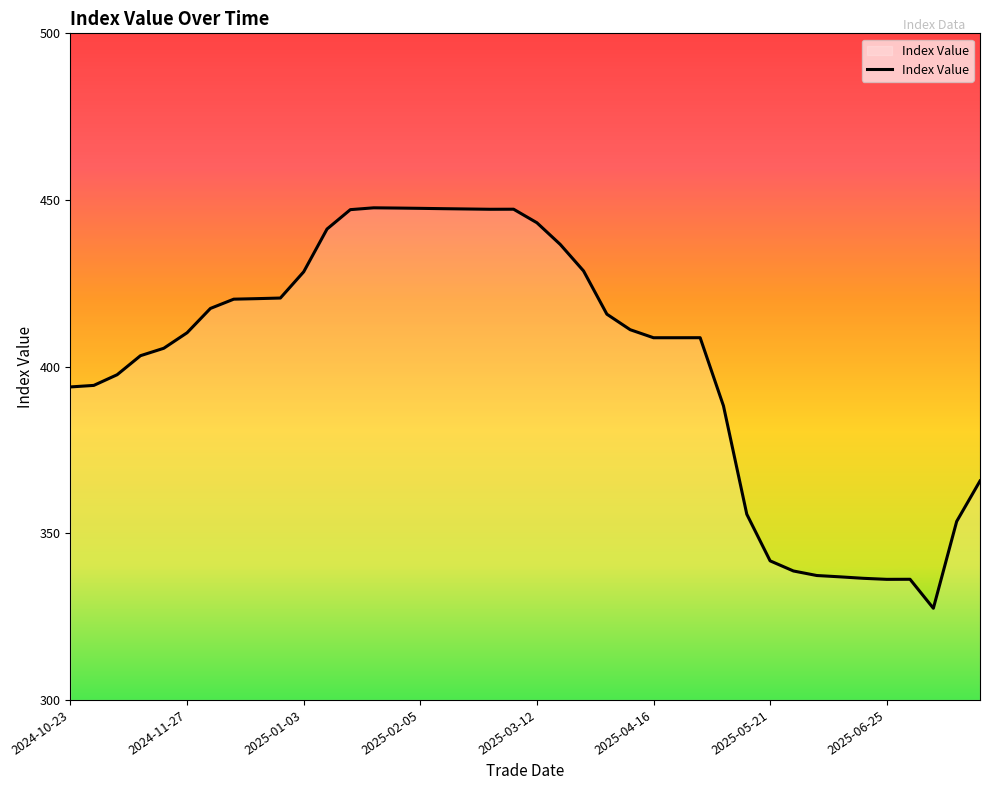

What is the smallest value displayed?

327.5